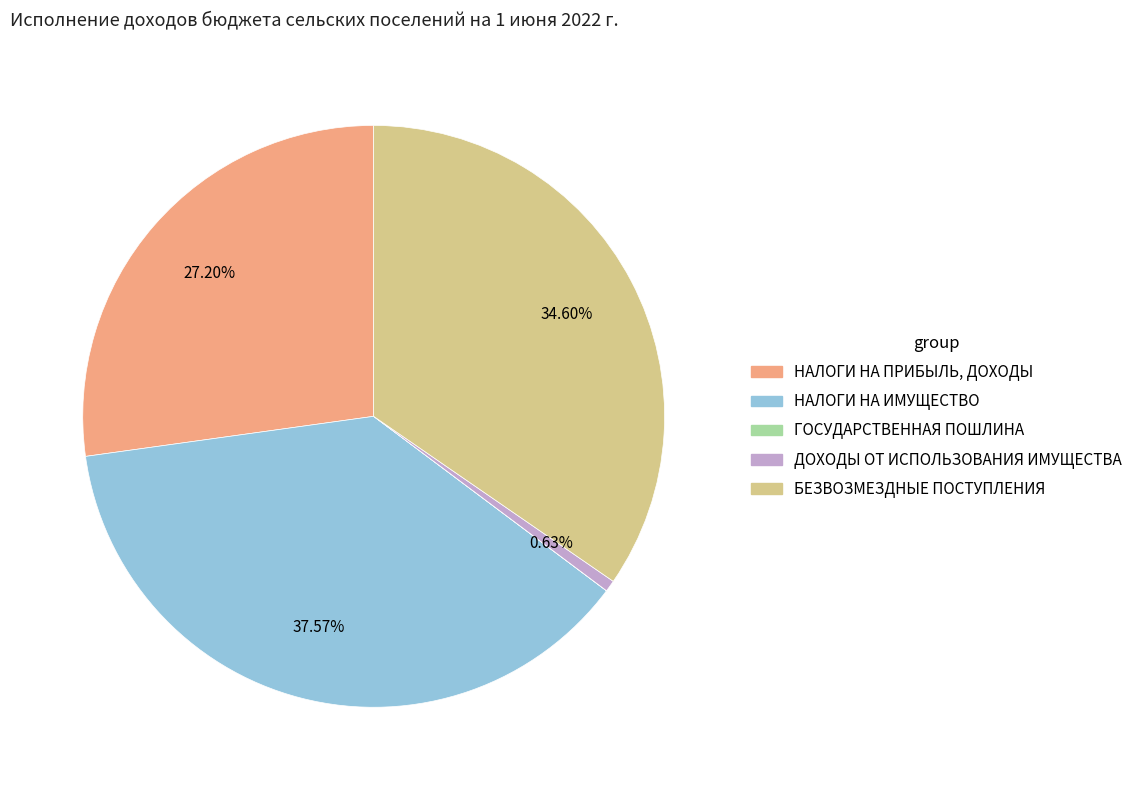

What is the total percentage of БЕЗВОЗМЕЗДНЫЕ ПОСТУПЛЕНИЯ and ДОХОДЫ ОТ ИСПОЛЬЗОВАНИЯ ИМУЩЕСТВА?

35.2%